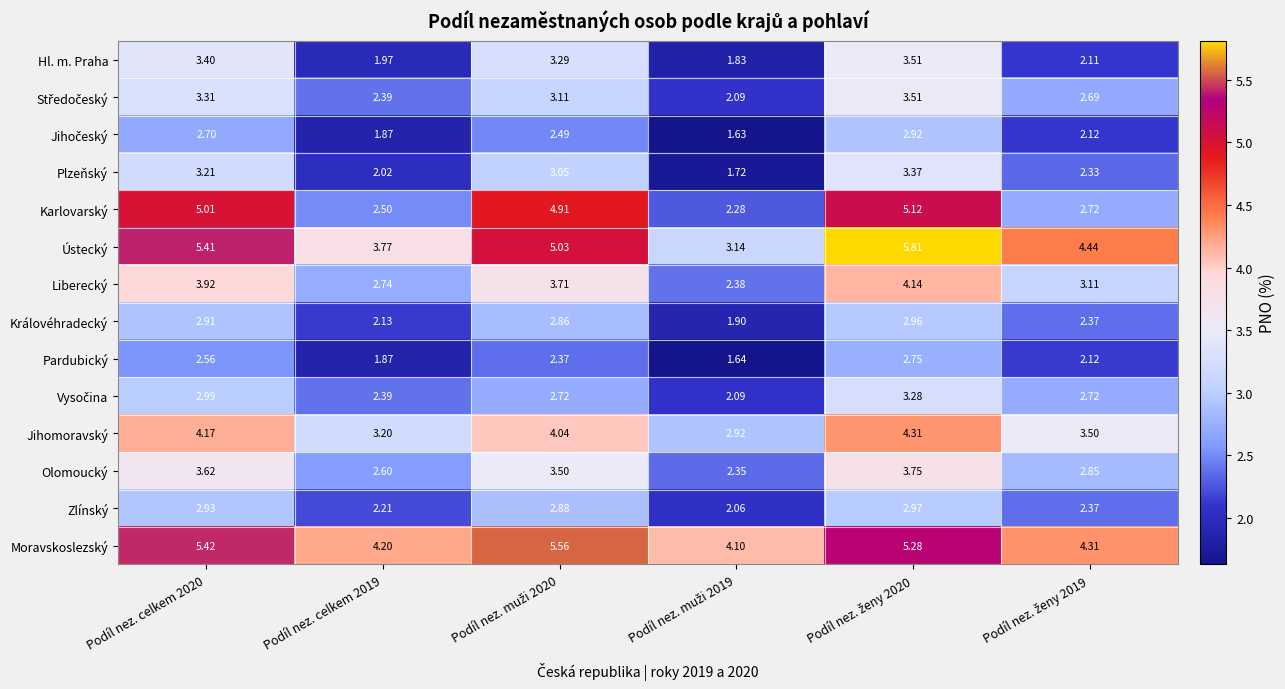

Which series has the largest total across all categories?

Moravskoslezský